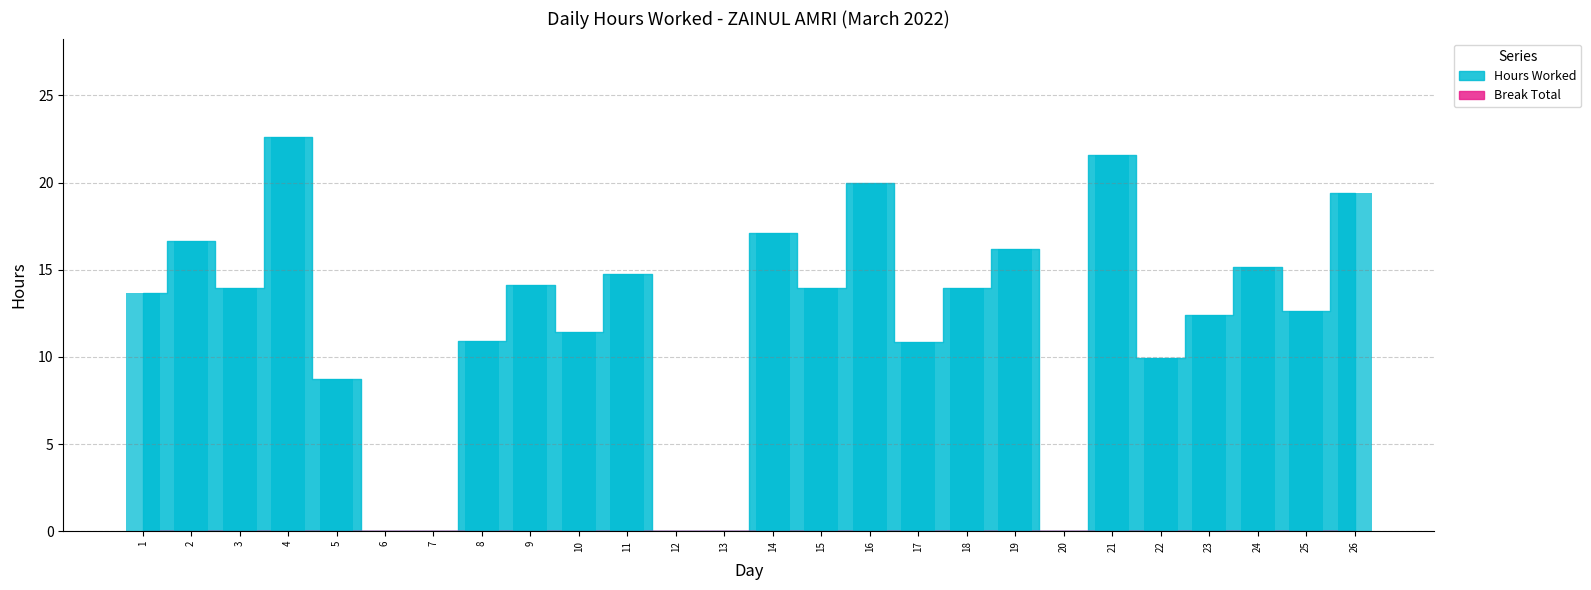

Approximately how many times larger is the value at 4 compared to 1?

1.7